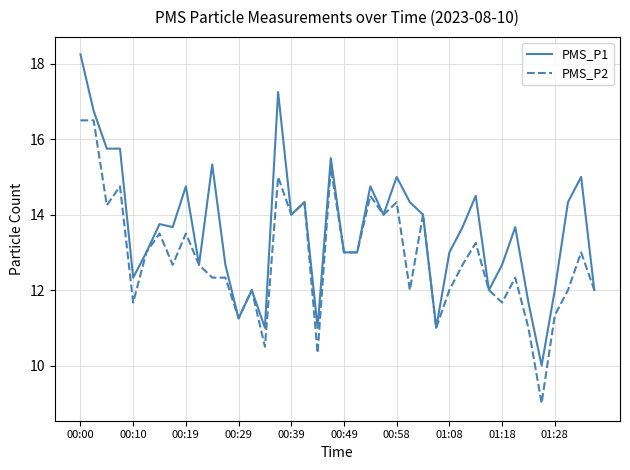

Which series has the largest total across all categories?

PMS_P1